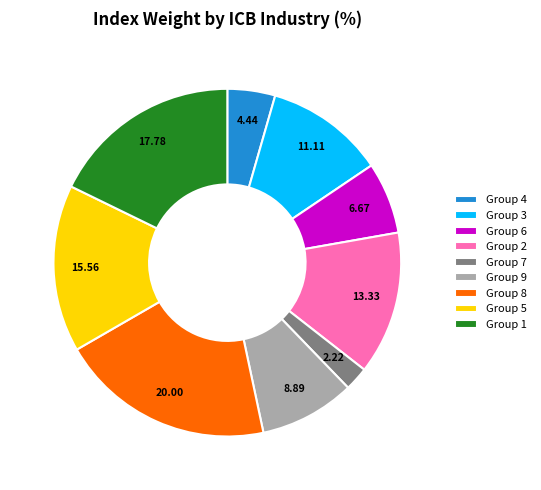

Which category has the smallest portion of the pie?

Group 7